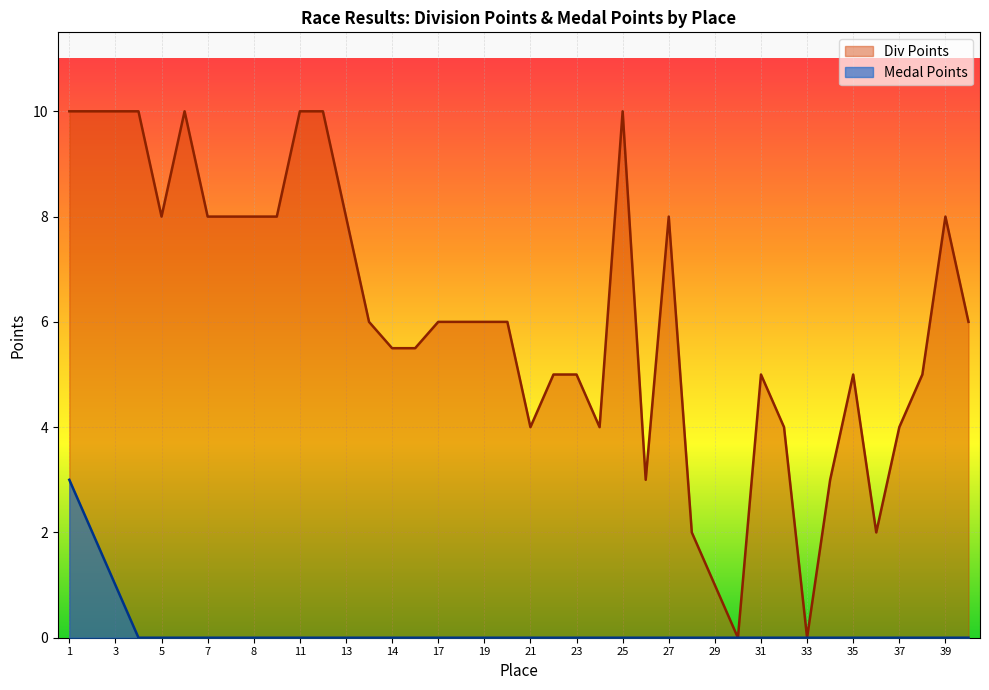

How many lines are shown in the chart?

2